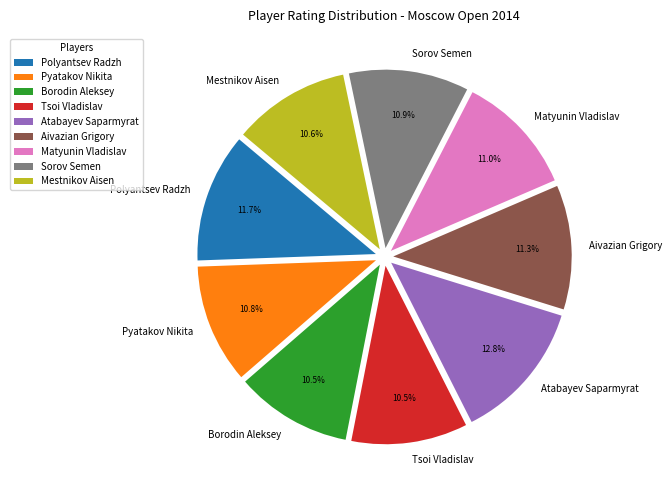

Is it true that Matyunin Vladislav is 26% of the pie?

False